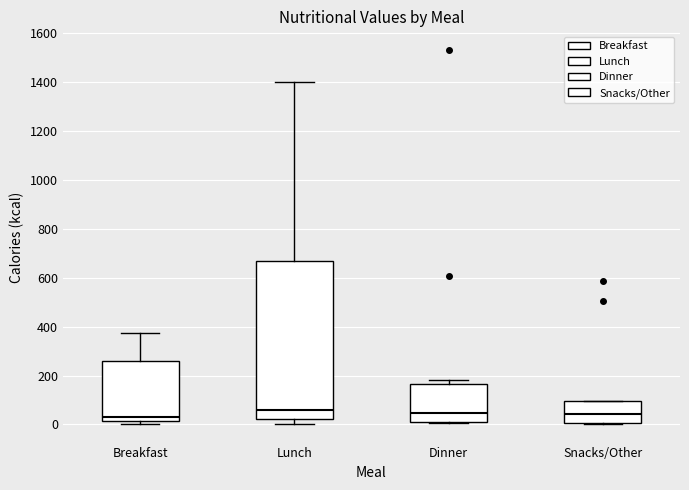

Reading left to right, read every box against the y-axis: the position of its median line, the range the box covers, and the ends of its whiskers. The values are not printed on the chart, so give them approximately, as read against the axis.

Breakfast: median 20 (just above the box's lower edge), box 20 to 260, whiskers 0 to 380
Lunch: median 60, box 20 to 660, whiskers 0 to 1400
Dinner: median 40, box 20 to 160, whiskers 0 to 180
Snacks/Other: median 40, box 0 to 100, whiskers 0 to 100